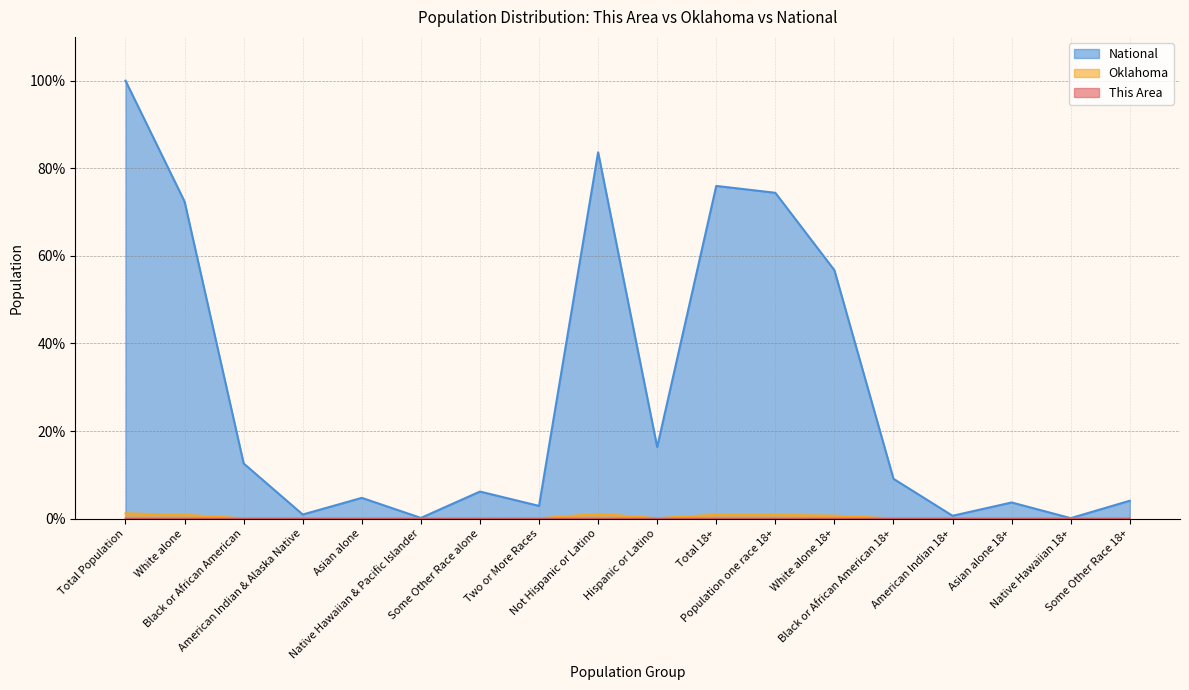

What is the difference between the Oklahoma values at Native Hawaiian & Pacific Islander and Total Population?

1.2